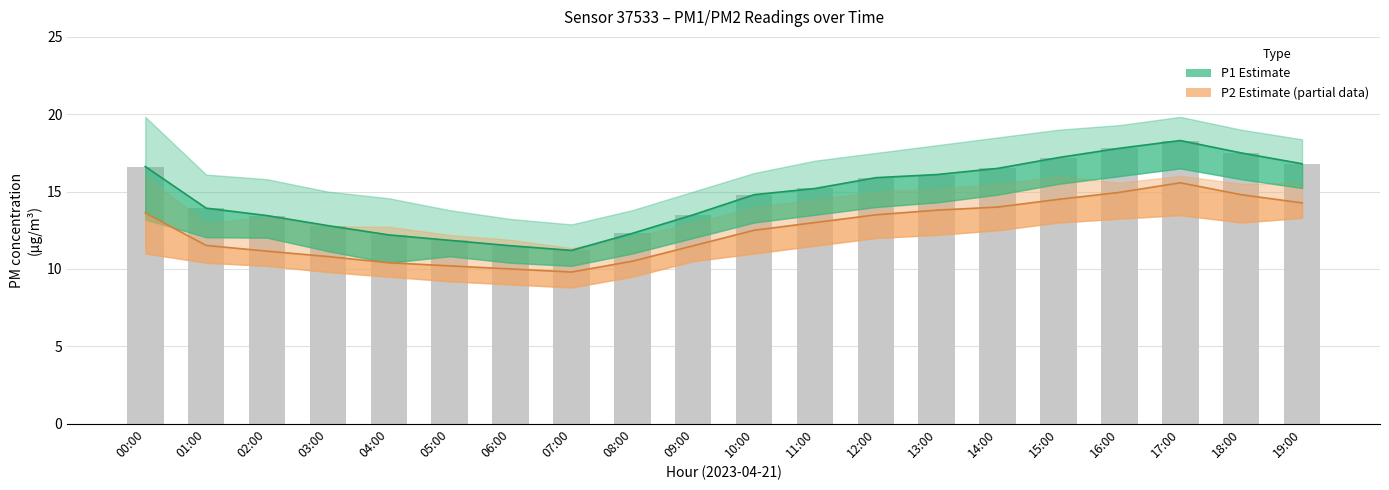

What position from the right is 00:00?

20